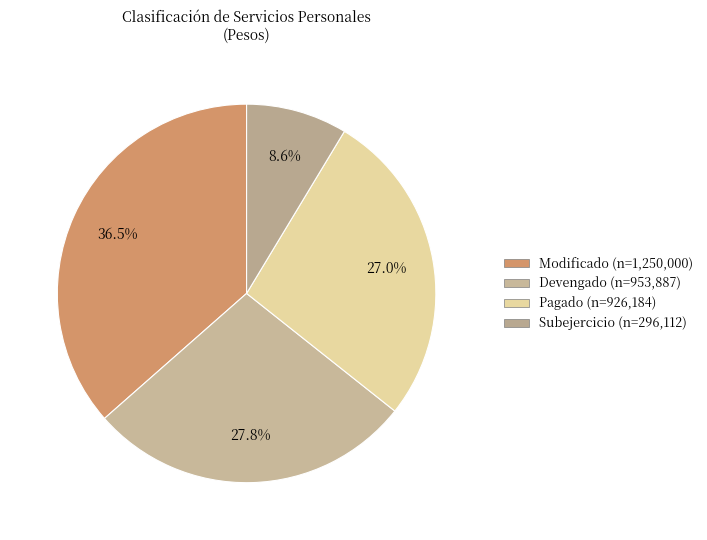

Count the number of slices in the pie.

4